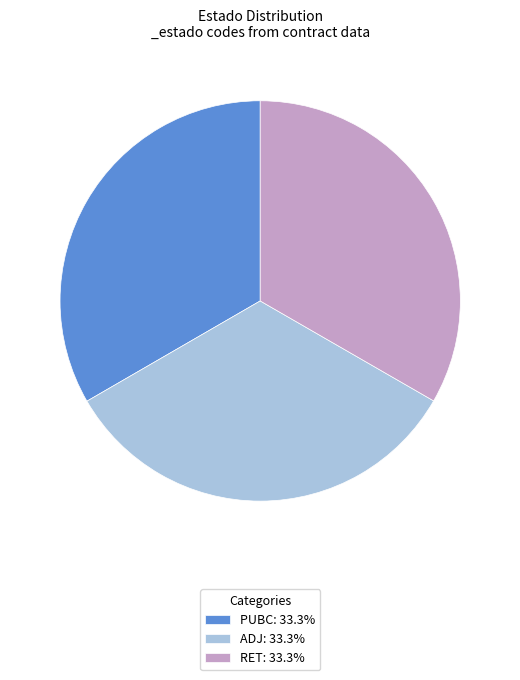

True or false: ADJ accounts for 41% of the total.

False